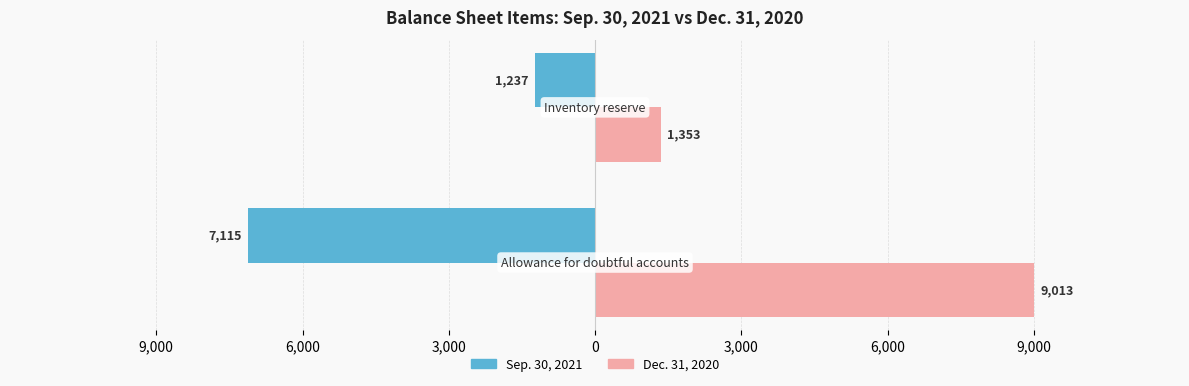

At how many categories does at least one series exceed 4395?

1